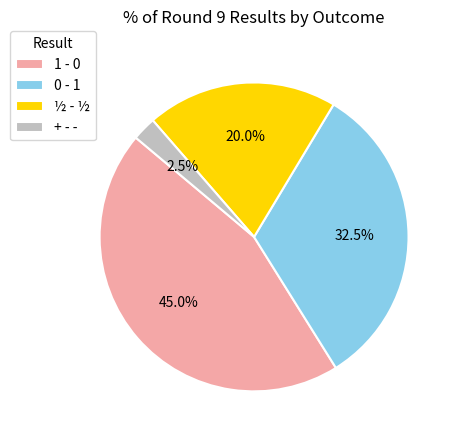

What percentage do 0 - 1 and 1 - 0 together represent?

77.5%